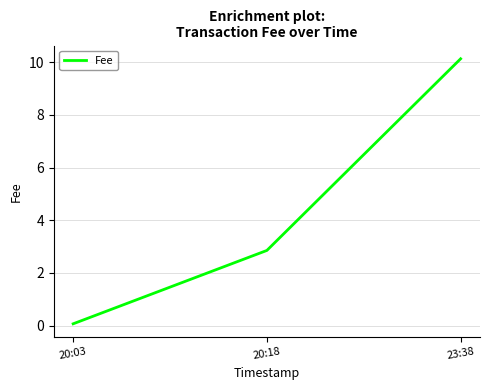

Approximately how many times larger is the value at 23:38 compared to 20:18?

3.6